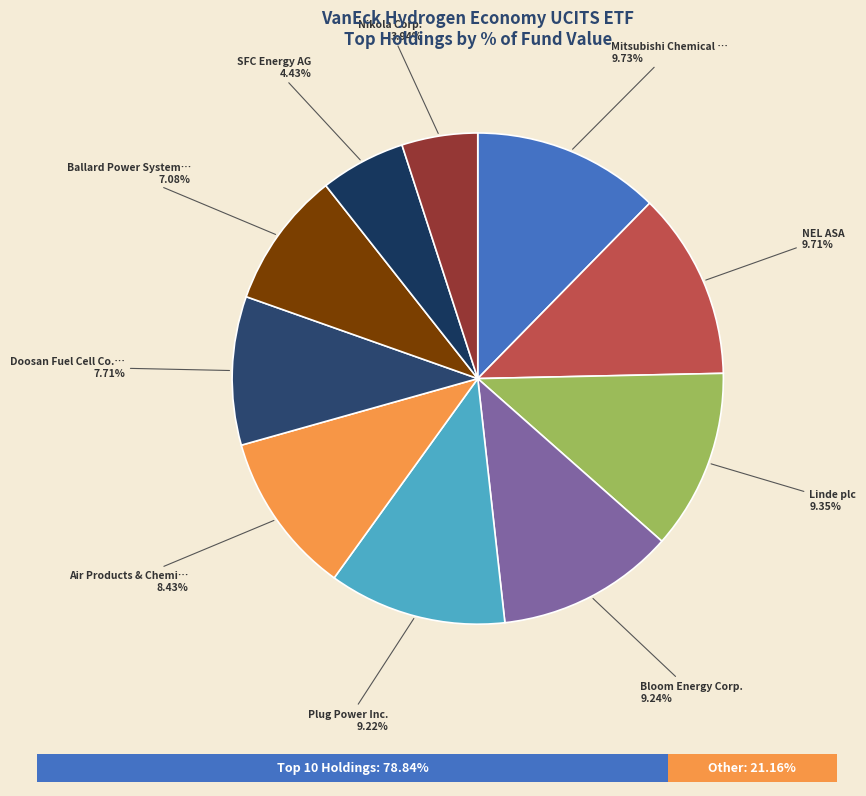

Which has a higher value, Linde plc or SFC Energy AG?

Linde plc